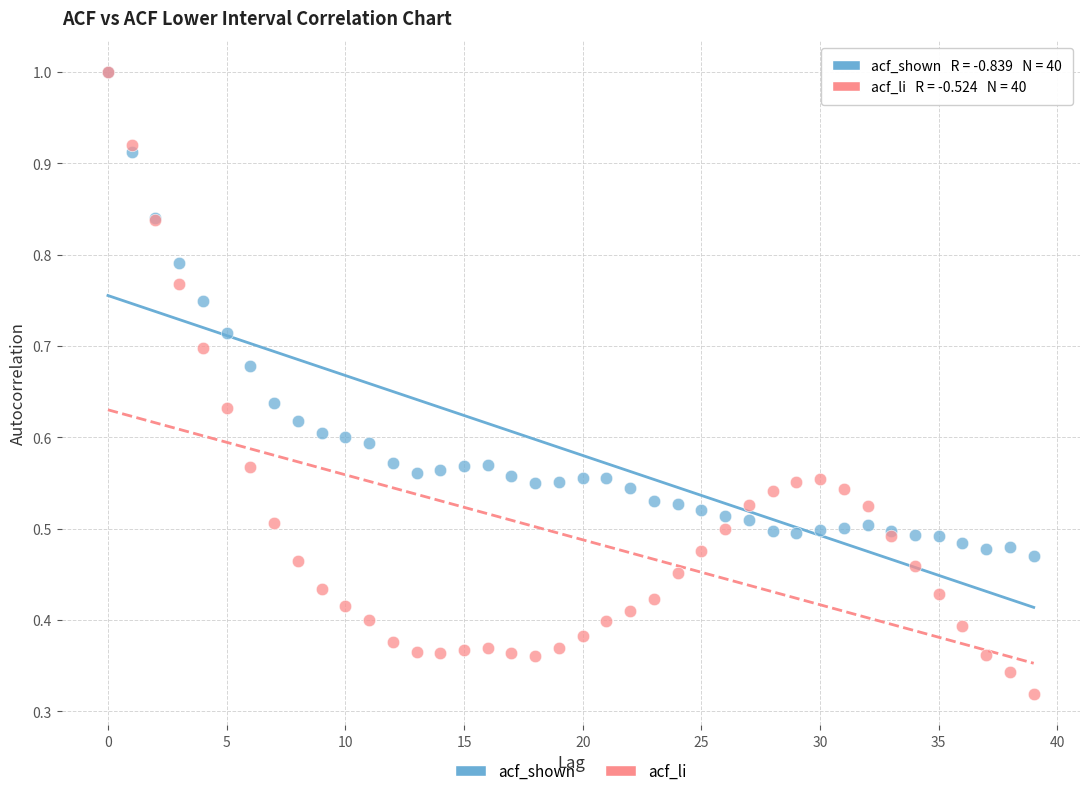

Which series has the largest Y range (max minus min)?

acf_li